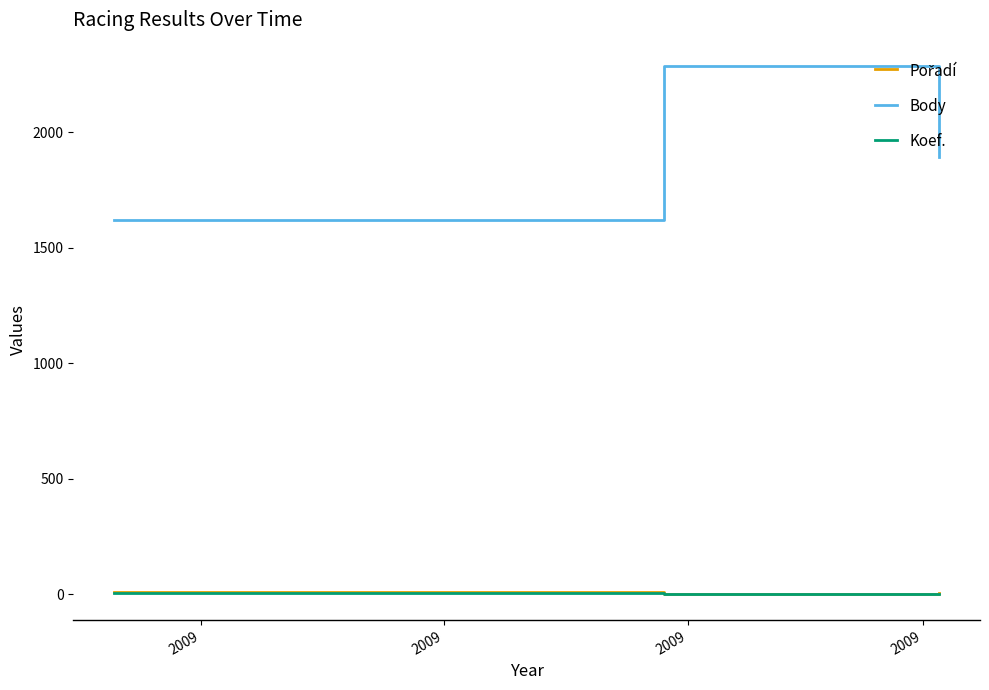

Which series has the largest total across all categories?

Body